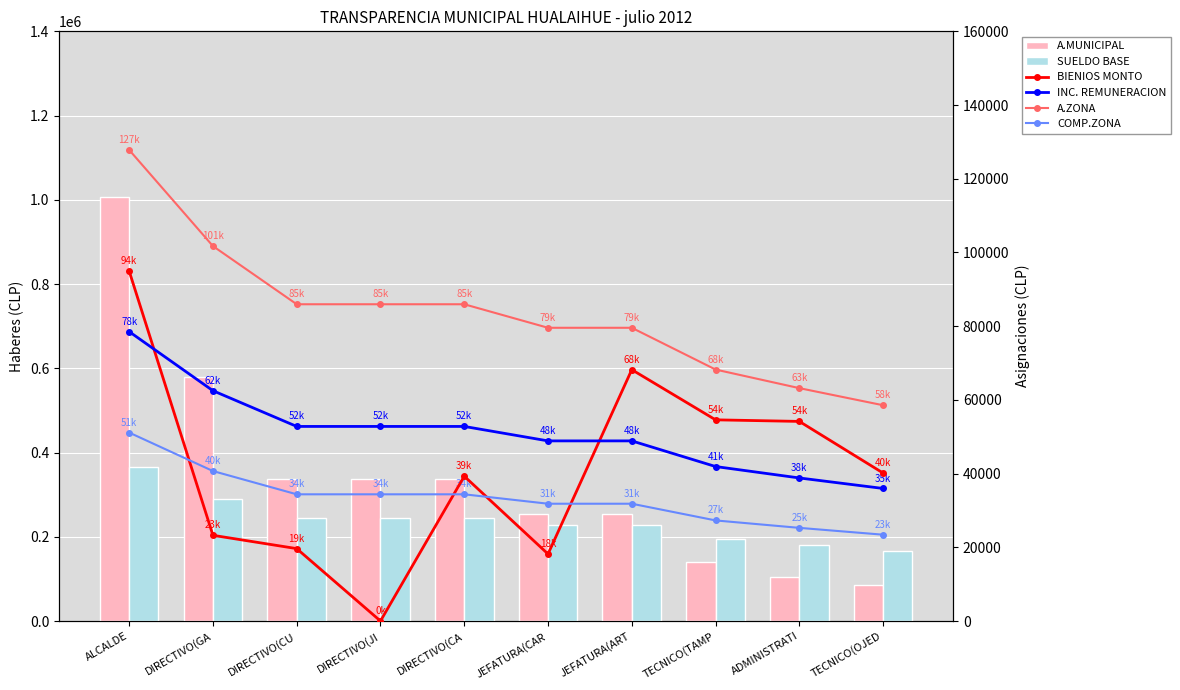

What is the sum of all BIENIOS MONTO values?

412408